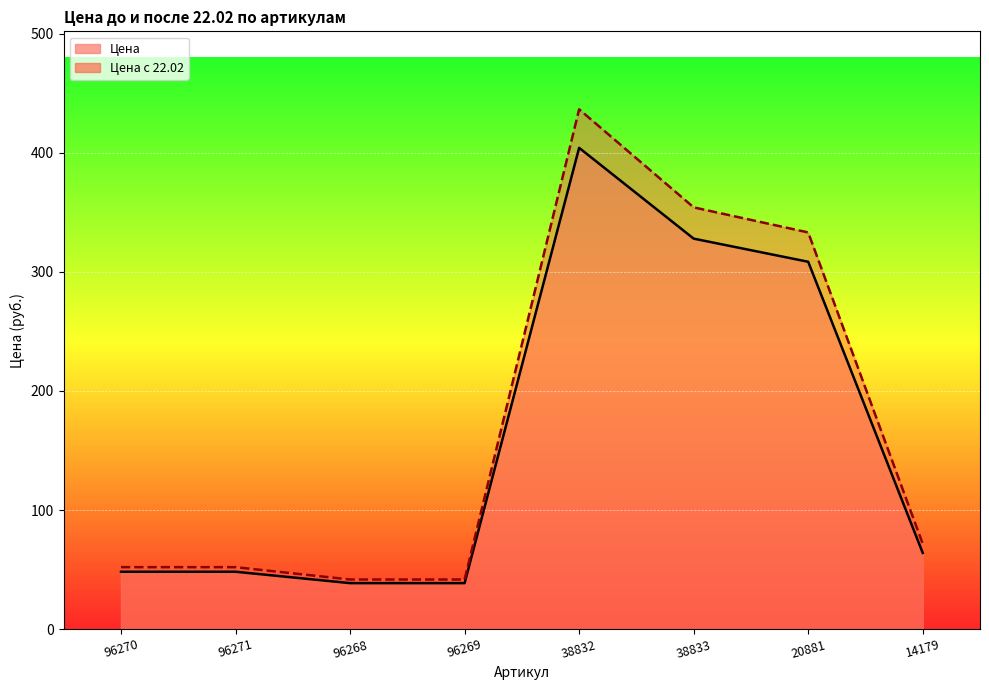

Between 96268 and 38833, which series saw the biggest shift?

Цена с 22.02